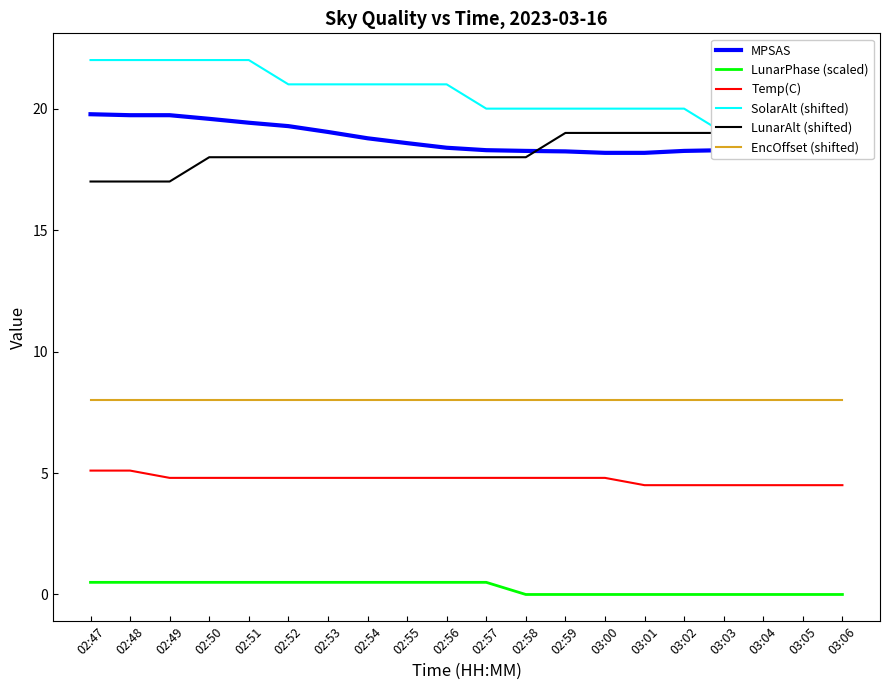

What is the difference between the highest and lowest values at 03:04?

19.0